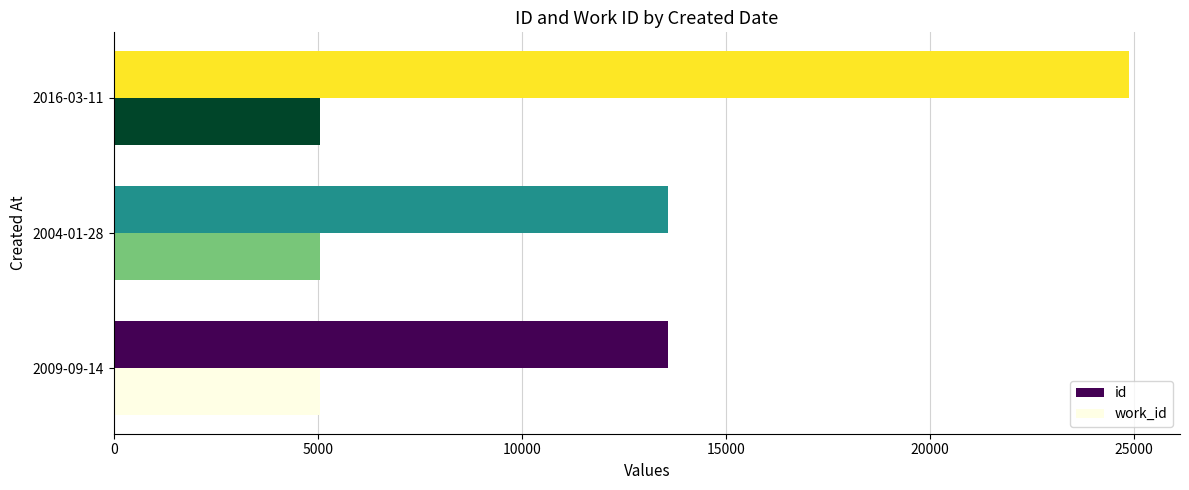

List the series in order of their overall mean, lowest first.

work_id, id